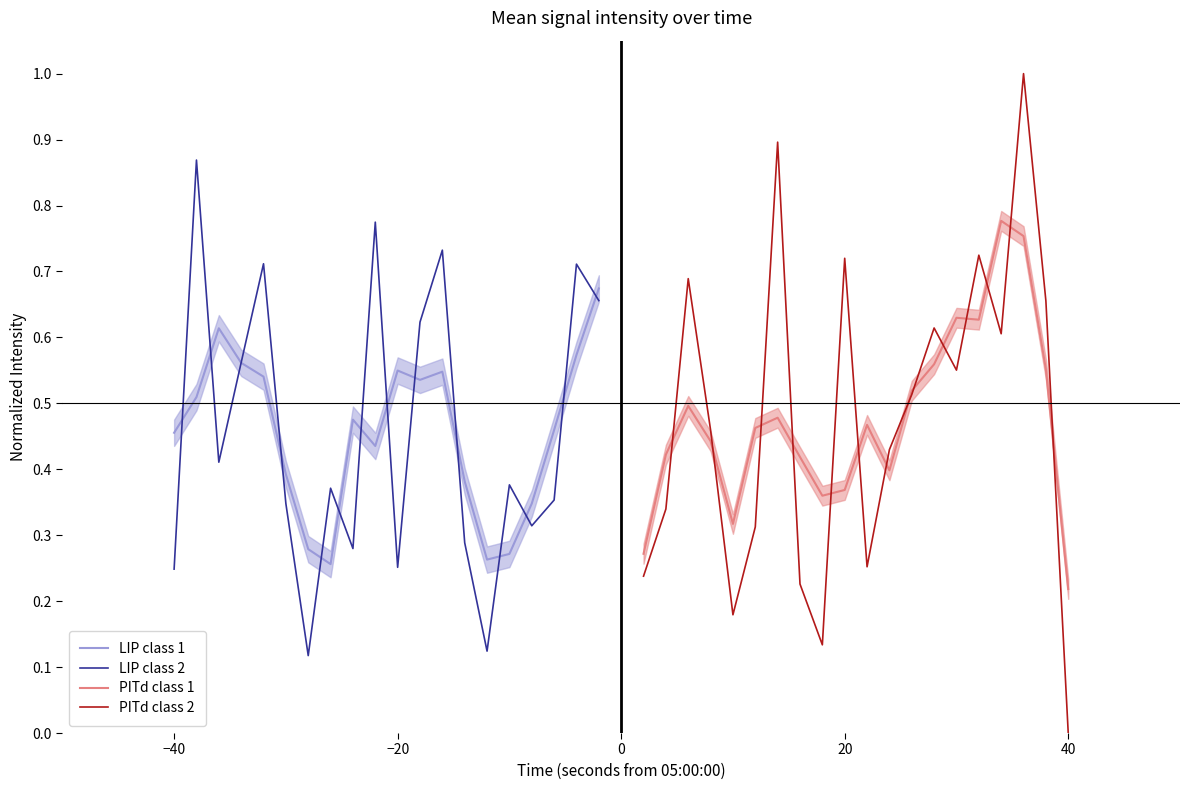

What is the sum of all PITd class 1 values?

9.5